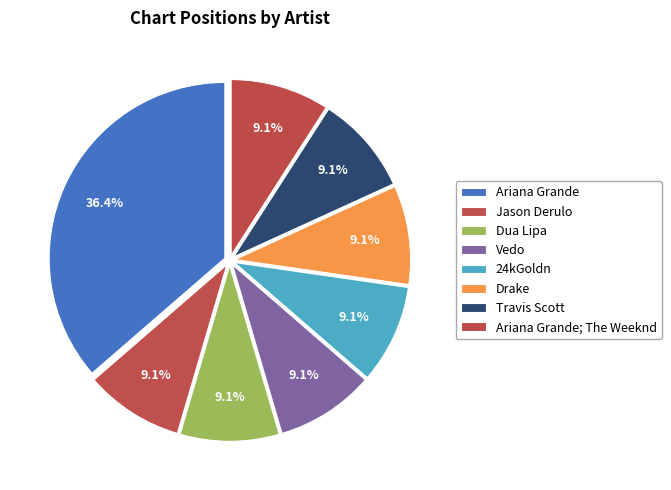

Is Ariana Grande the majority of the pie?

No